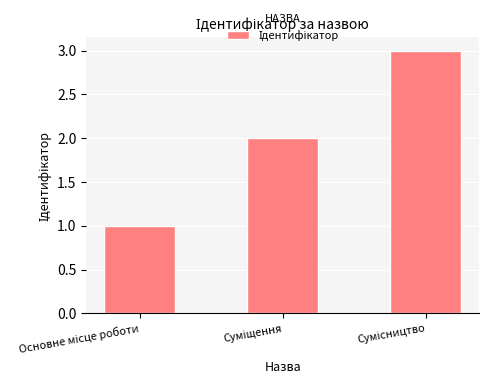

What is the greatest value displayed?

3